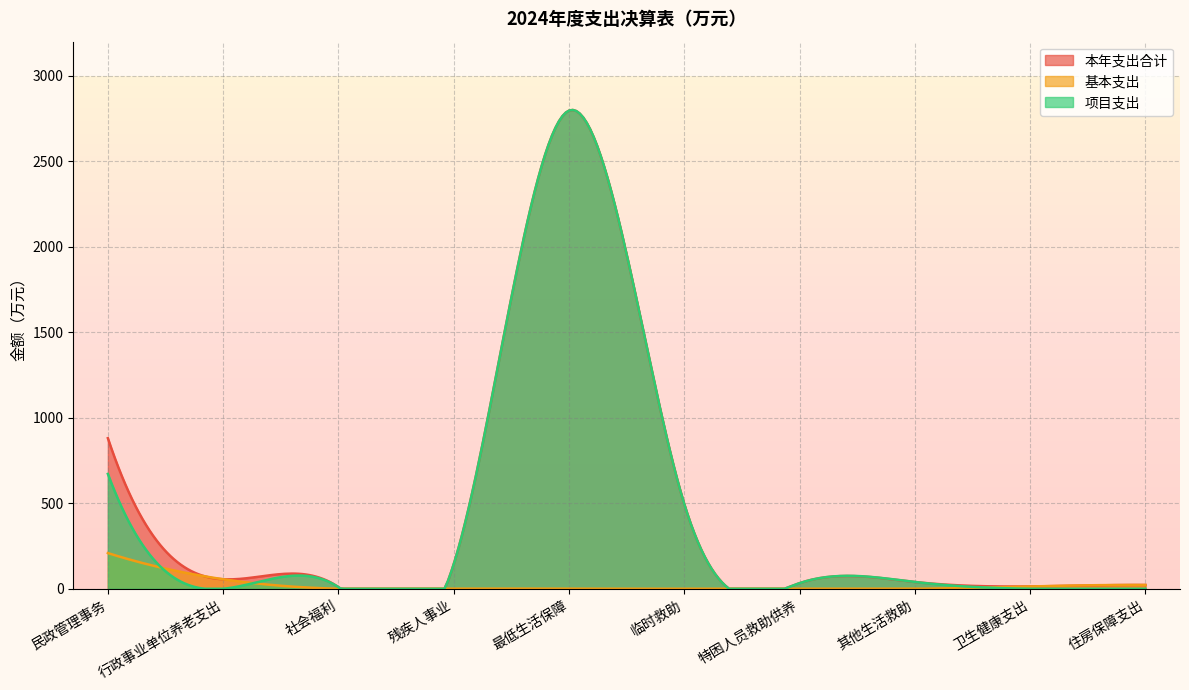

How many data points does each series have?

10